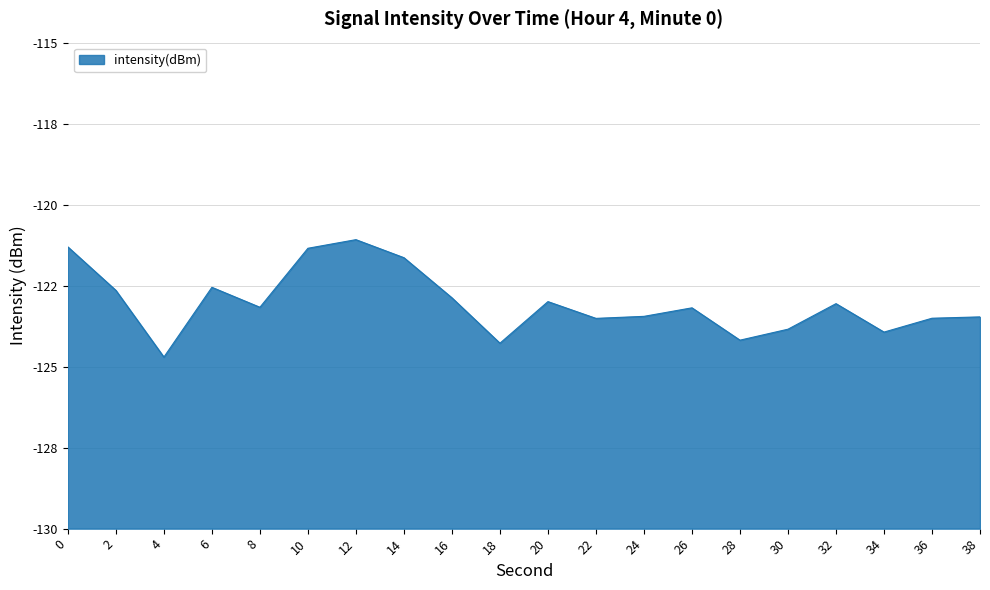

True or false: the data shows -161.8 at 6.

False